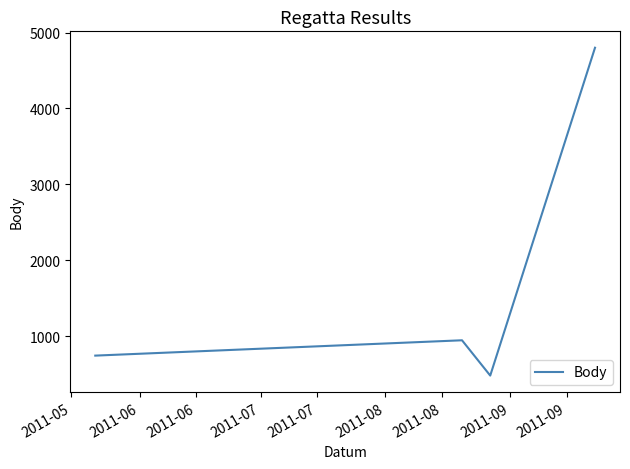

How many interior local valleys (lower than both neighbors) does the data have?

1